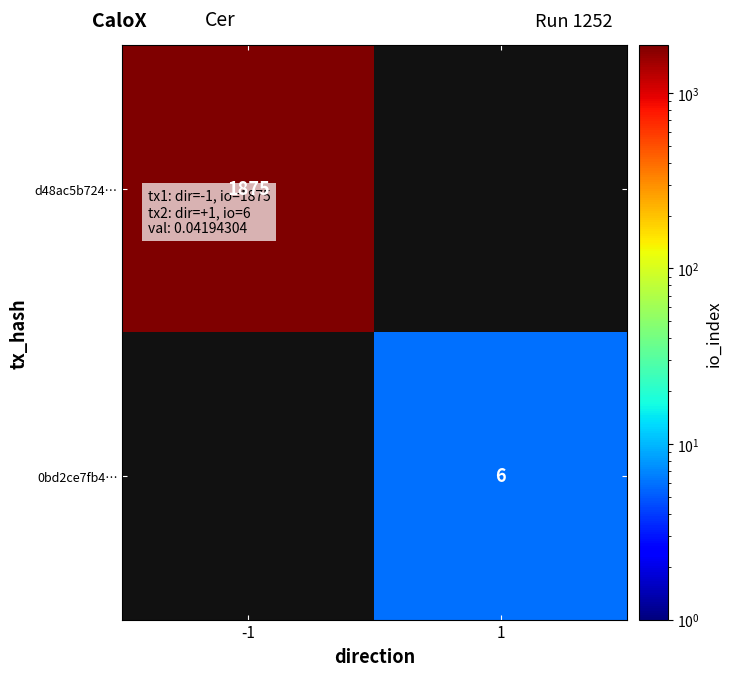

Is the value of d48ac5b724… at -1 greater than the value of 0bd2ce7fb4… at 1?

Yes